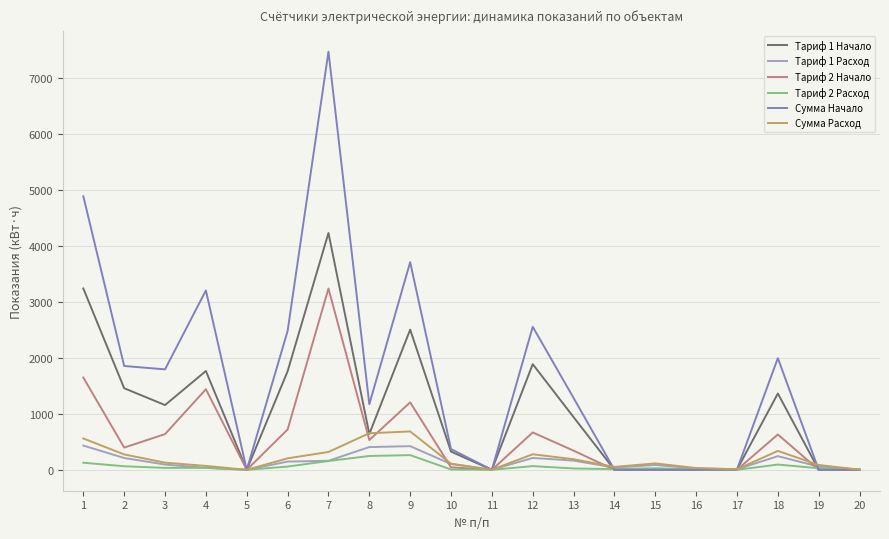

Where does the Сумма Расход series first go above 127?

1